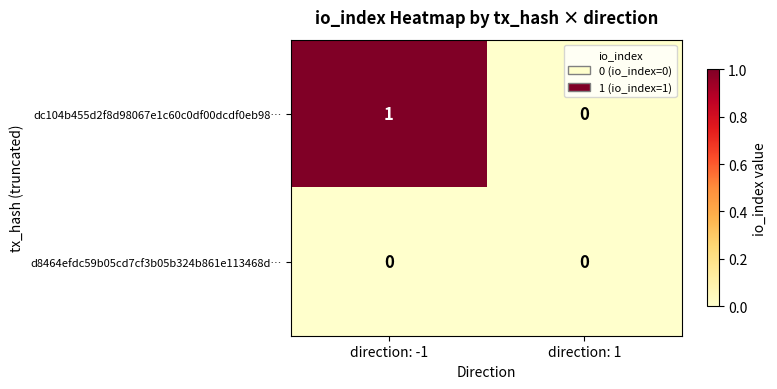

Where is dc104b455d2f8d98067e1c60c0df00dcdf0eb98… nearest to the value 0?

direction: 1